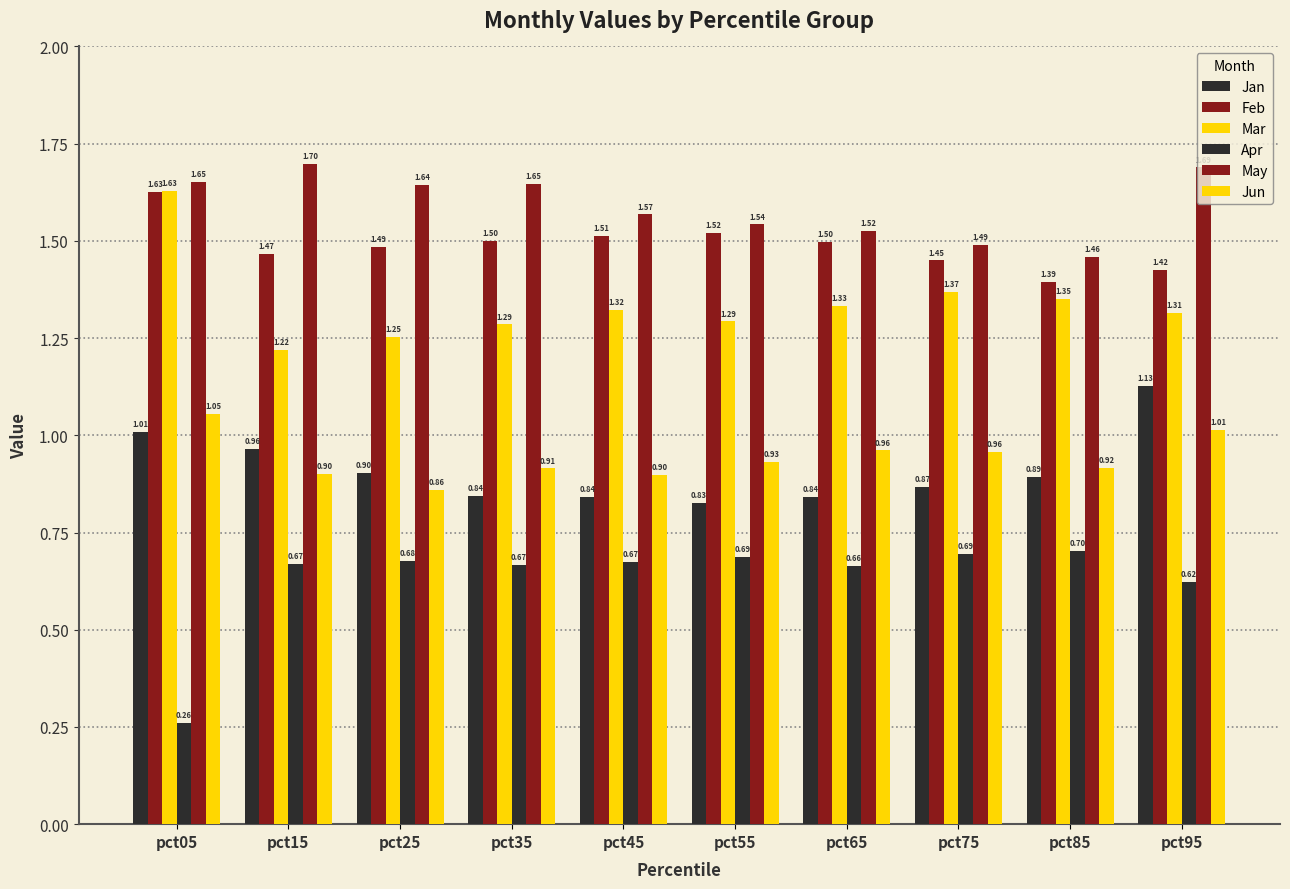

What is the sum of all Apr values?

6.3